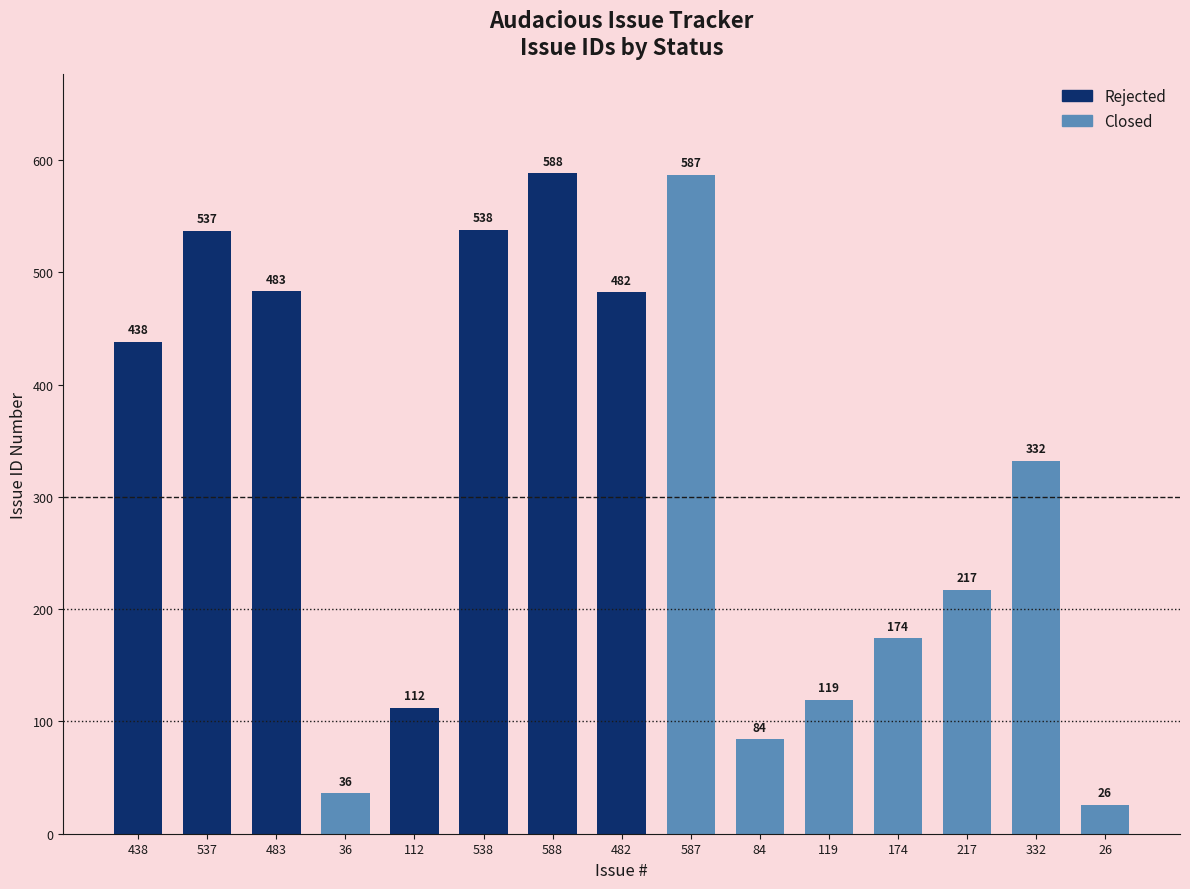

Reading left to right, what are all the values shown in this chart?

438=438	537=537	483=483	36=36	112=112	538=538	588=588	482=482	587=587	84=84	119=119	174=174	217=217	332=332	26=26